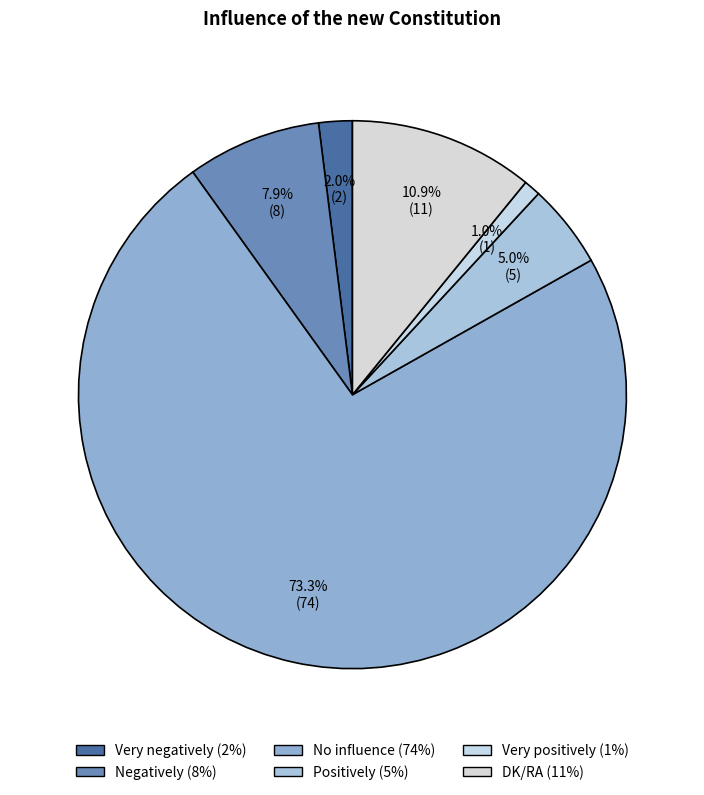

True or false: Negatively accounts for 1% of the total.

False